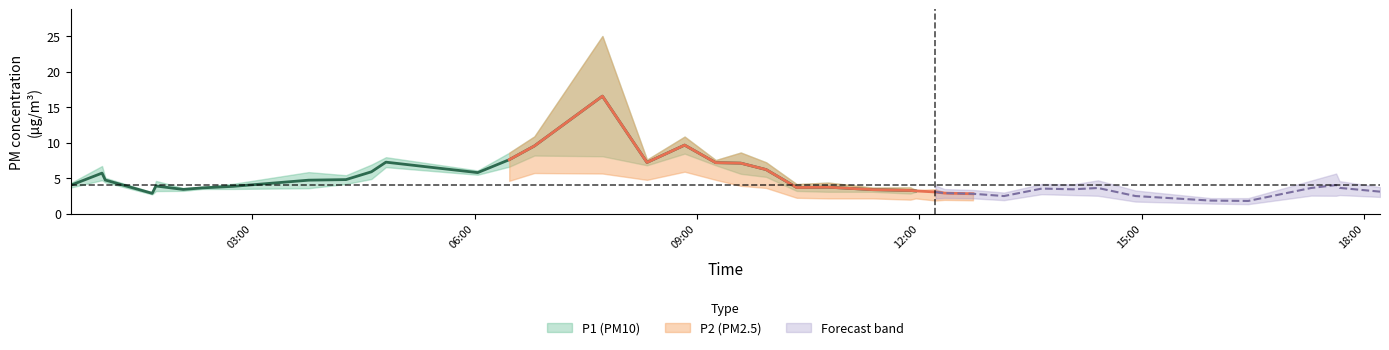

True or false: P1 and P2 intersect in this chart.

False